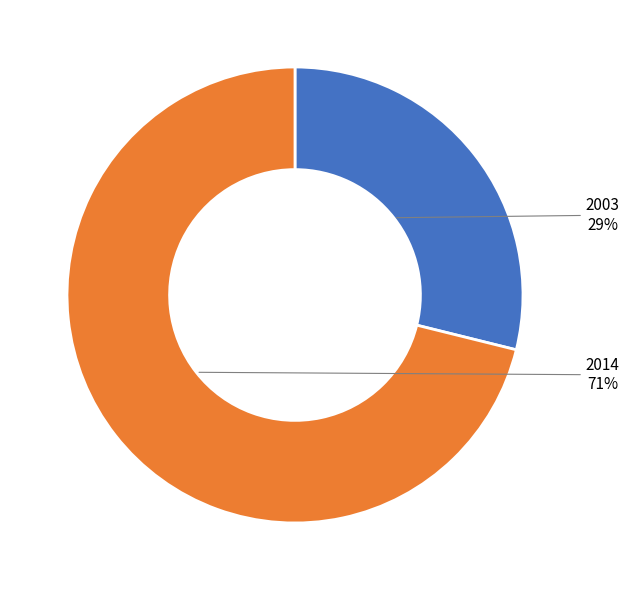

Is it true that 2003 is 35% of the pie?

False